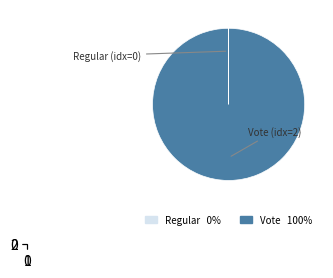

What is the largest slice in the pie chart?

Vote